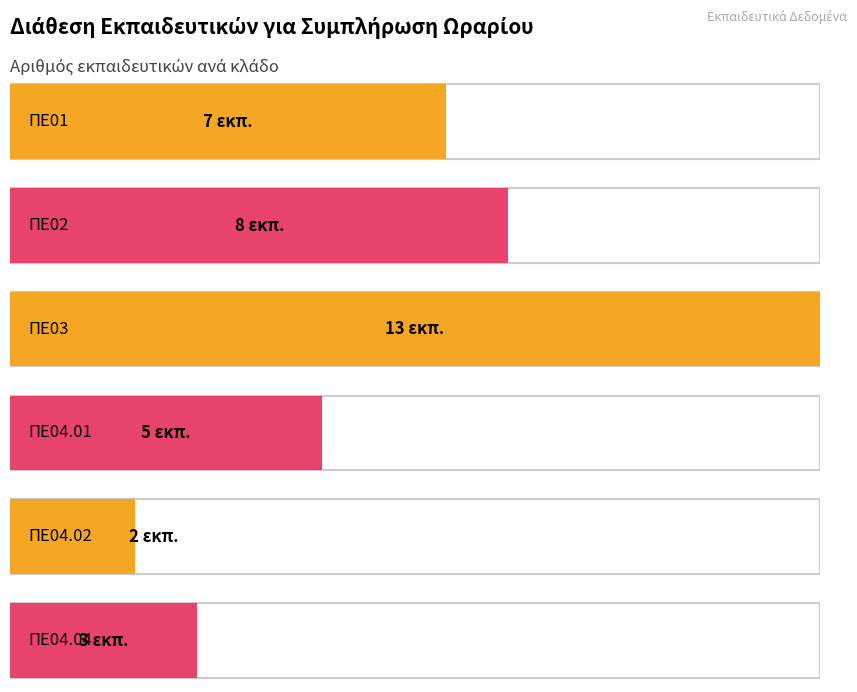

What is the smallest value displayed?

2